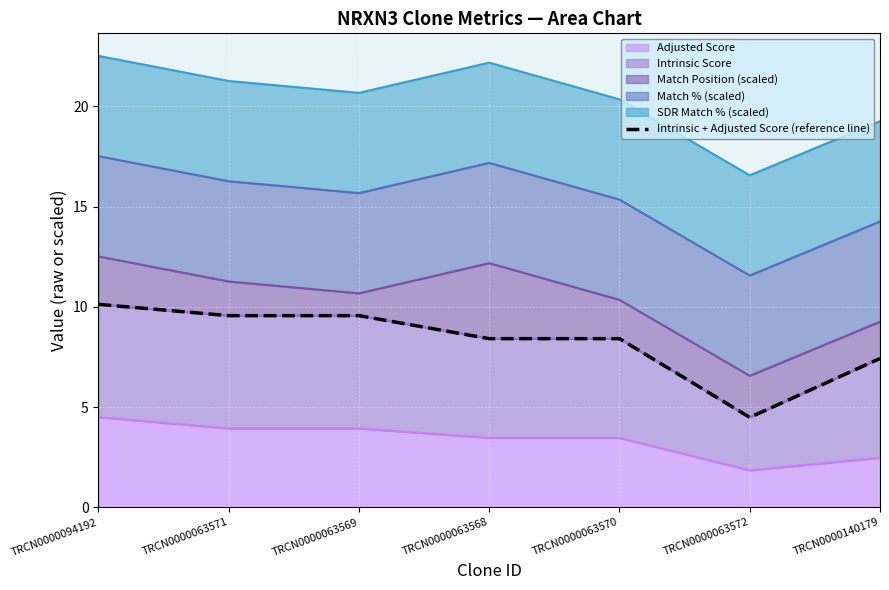

Is it true that the value at TRCN0000063570 is 8.4?

True